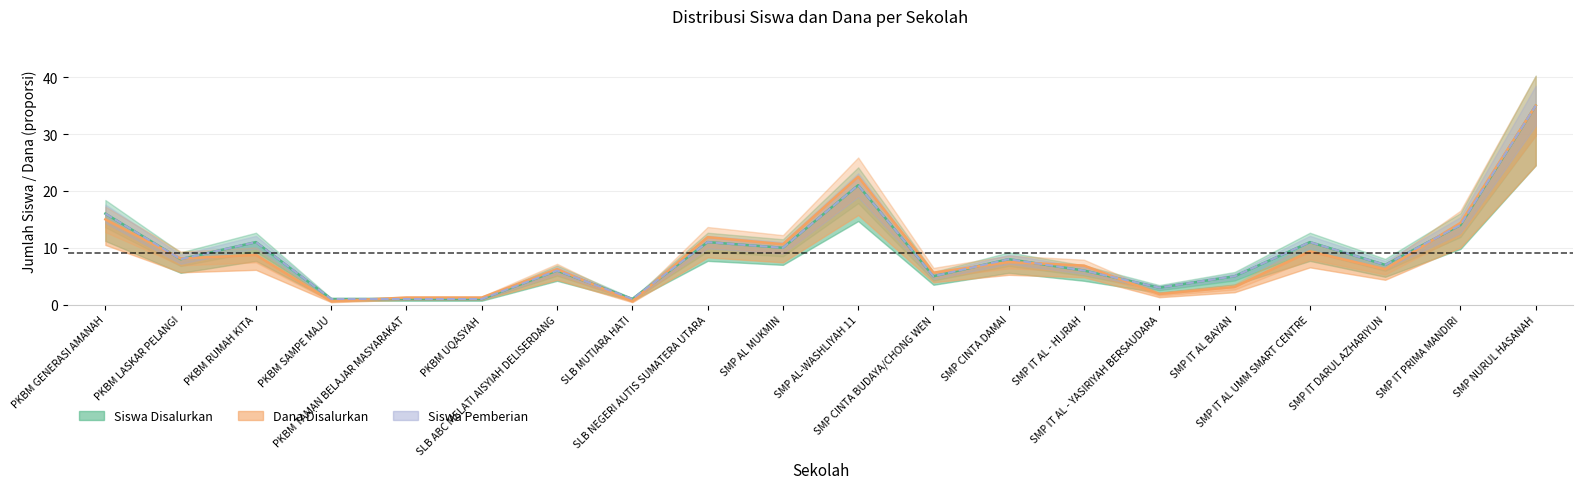

What is the approximate value of Dana Disalurkan (juta) at SMP CINTA DAMAI?

7.5